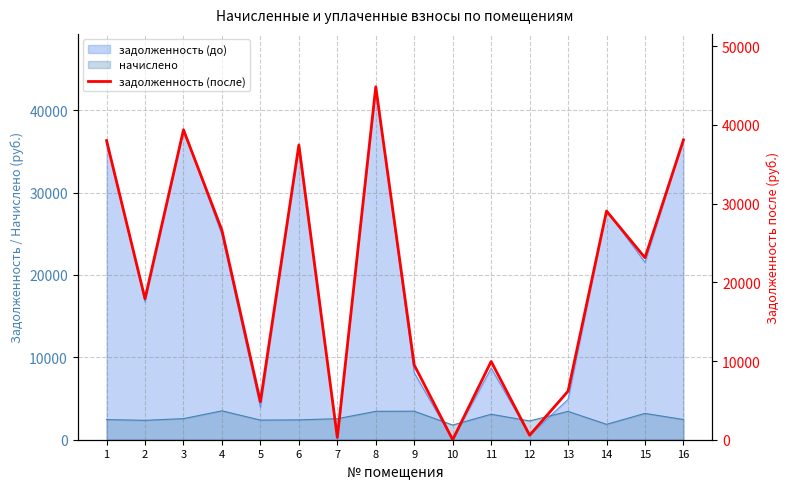

What is the difference between the maximum and second lowest values?

44557.5